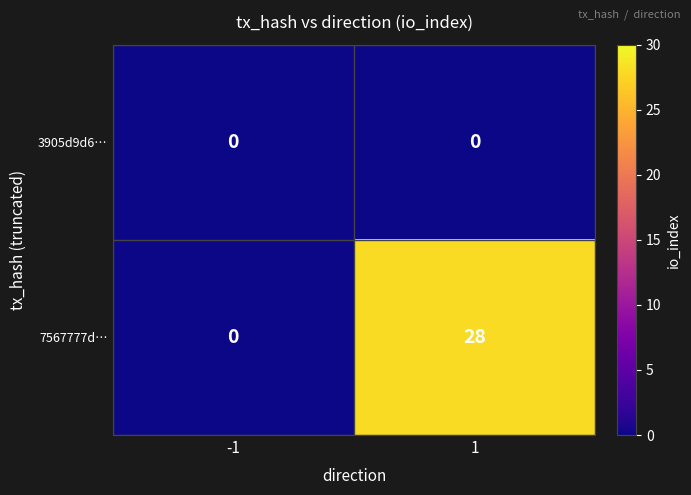

What is the difference between the 7567777d… values at 1 and -1?

28